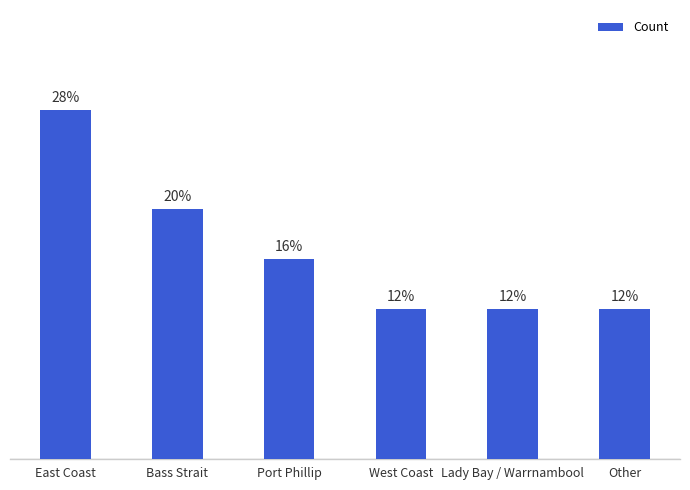

Does the chart contain any negative values?

No